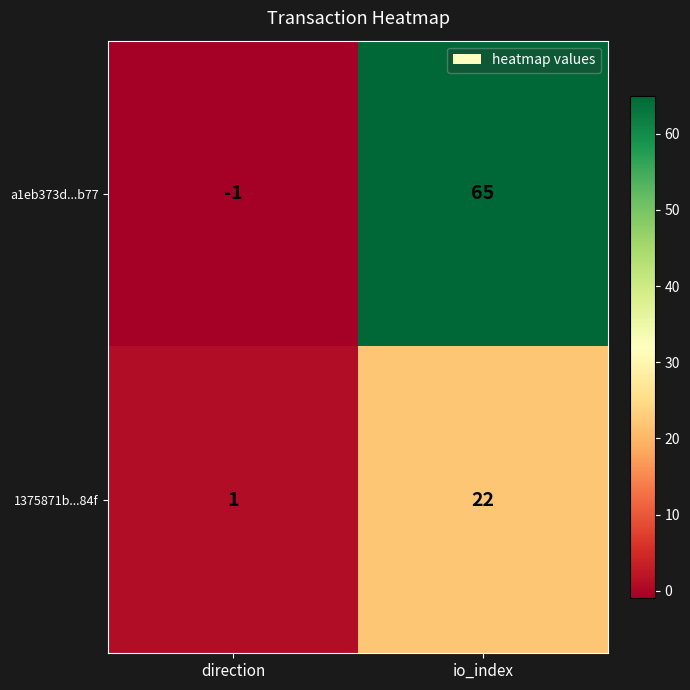

What is the difference between the highest and lowest values at io_index?

43